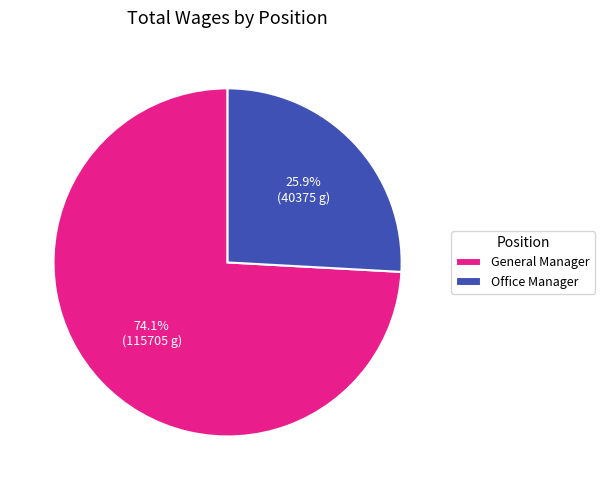

Which category has the smallest portion of the pie?

Office Manager